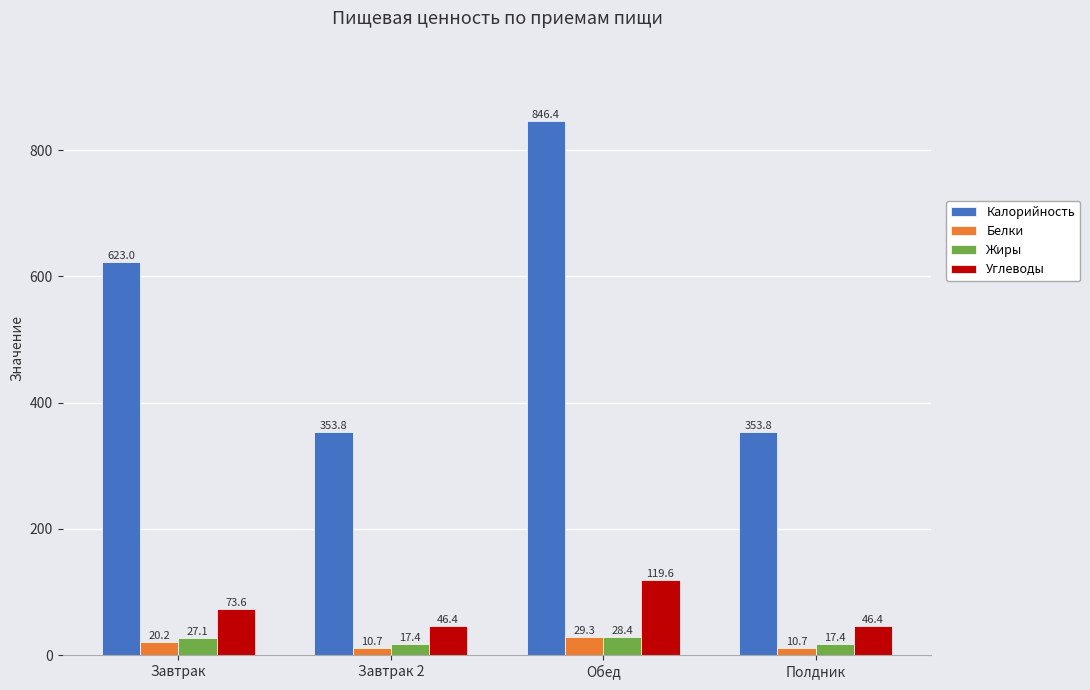

What is the maximum value shown in the chart?

846.4